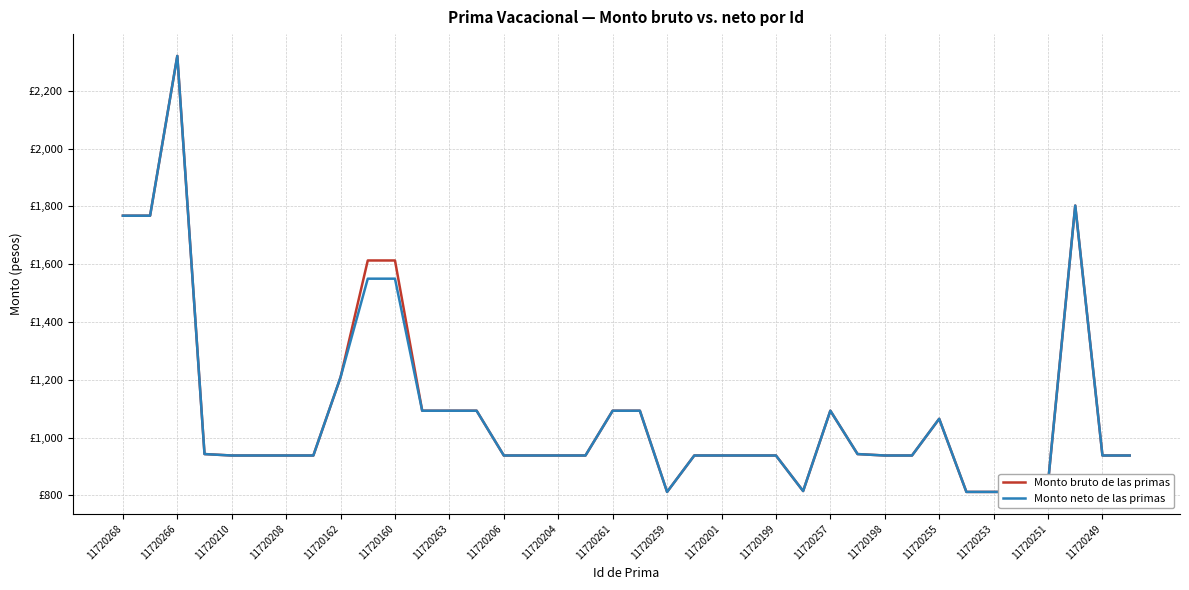

Which series has the largest total across all categories?

Monto bruto de las primas